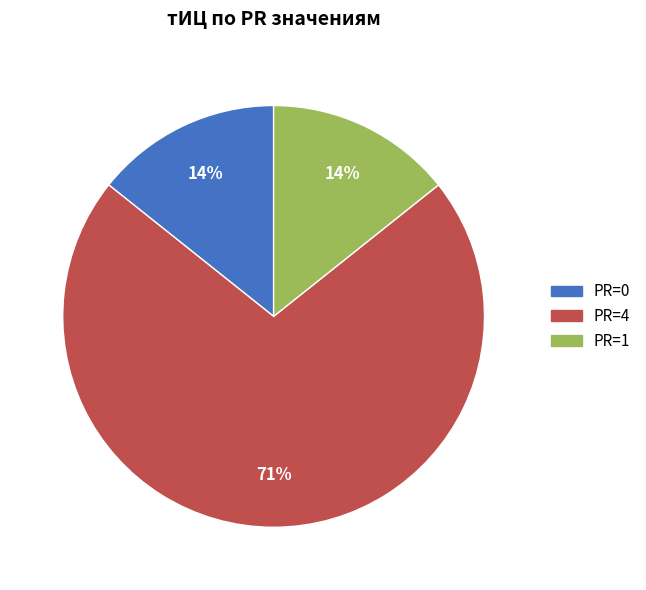

To the nearest percent, what is the average slice percentage?

33%